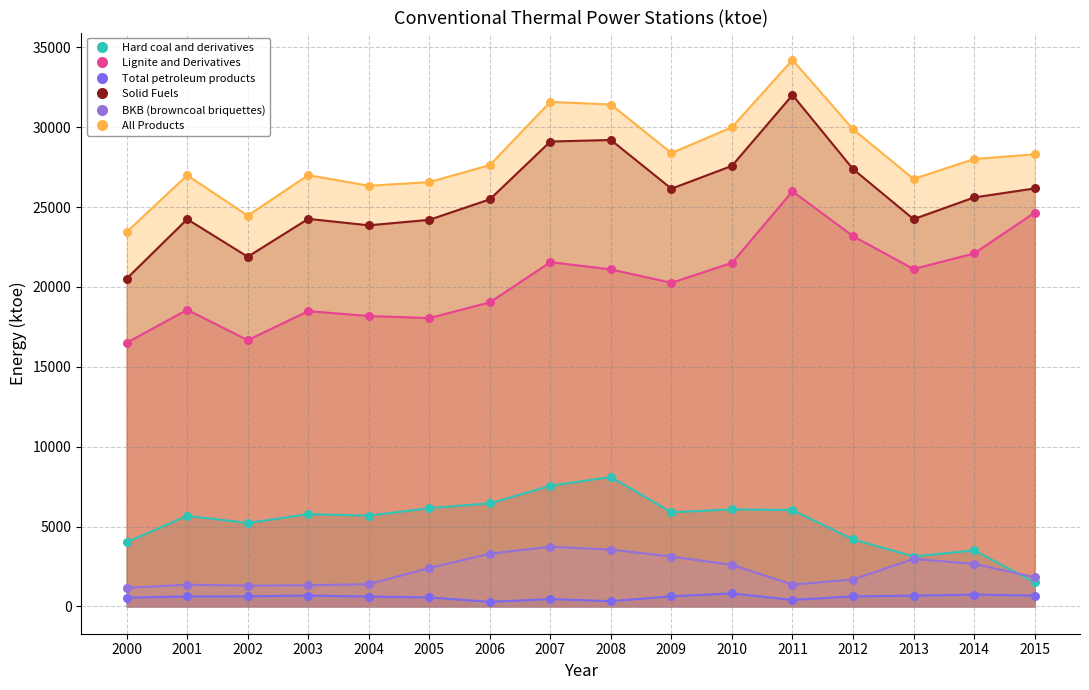

At how many categories does at least one series exceed 21443?

16